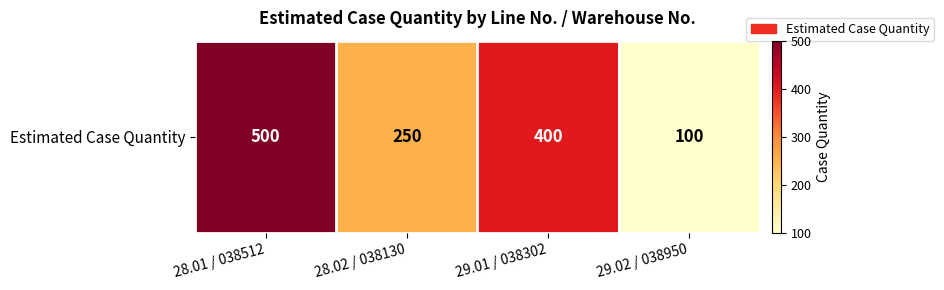

Rank the categories by value from highest to lowest.

28.01 / 038512, 29.01 / 038302, 28.02 / 038130, 29.02 / 038950